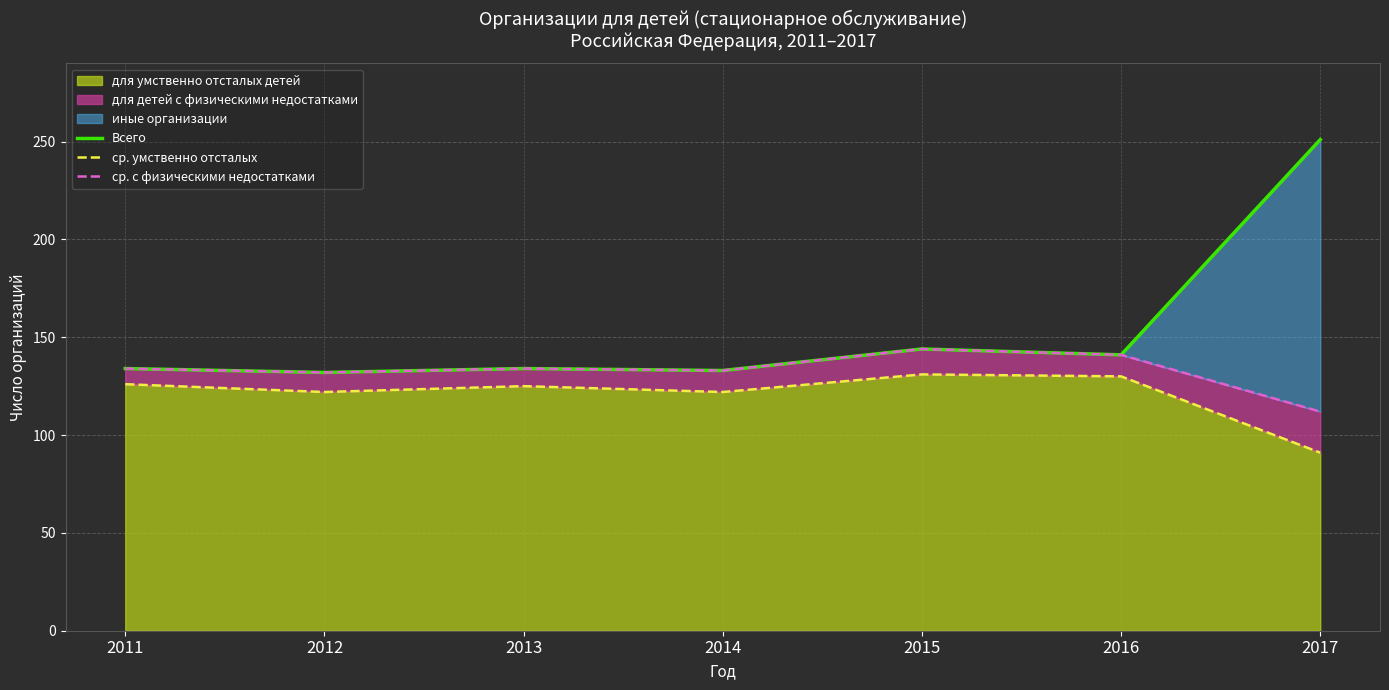

True or false: Всего and ср. с физическими недостатками cross at least once.

False